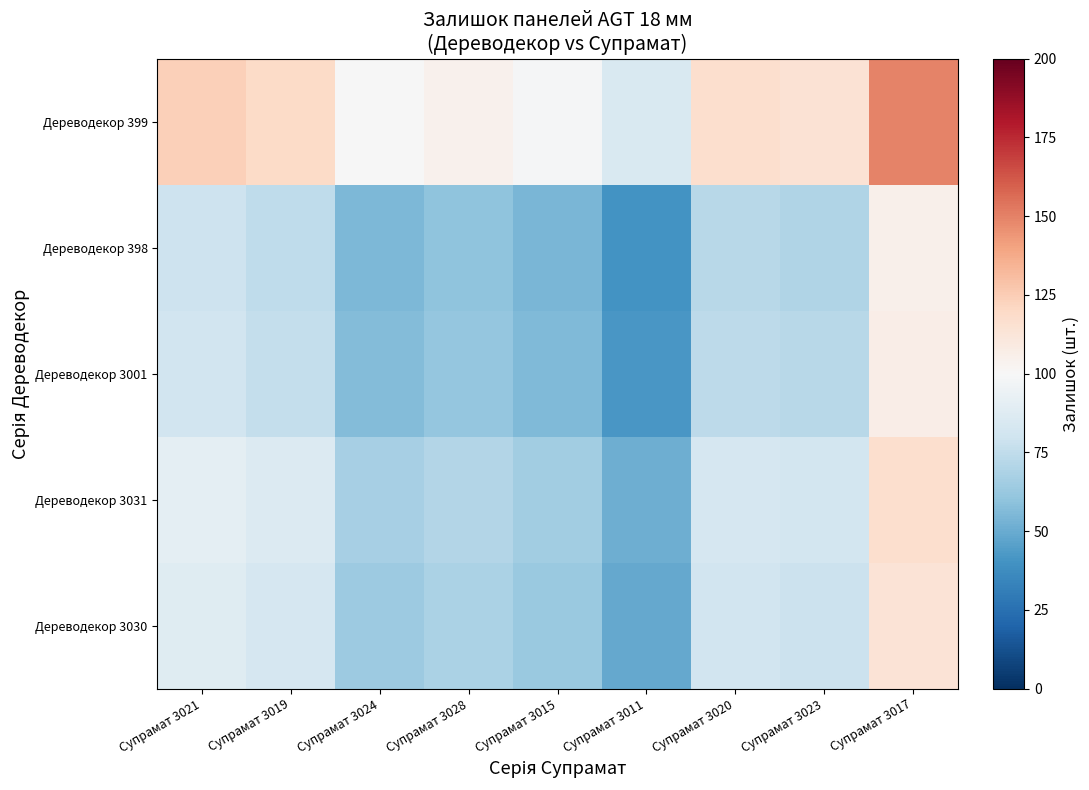

How many categories are shown in the chart?

9